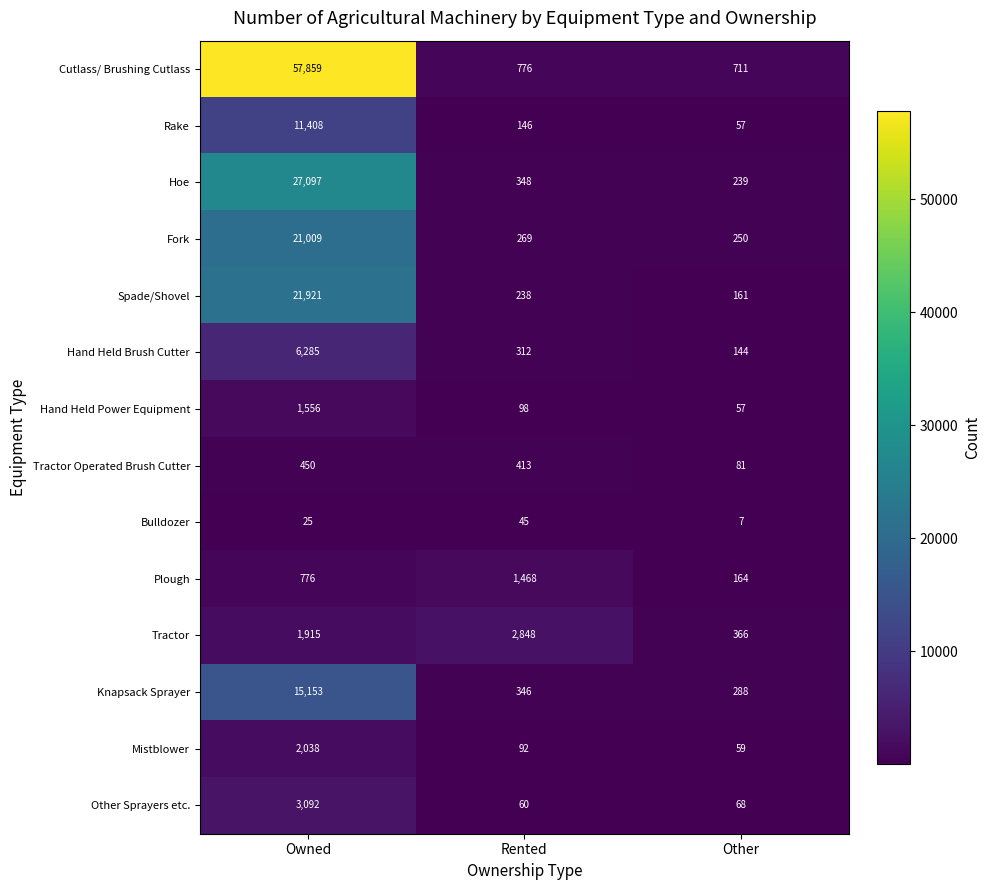

How many values in the Hoe series are below 348?

1